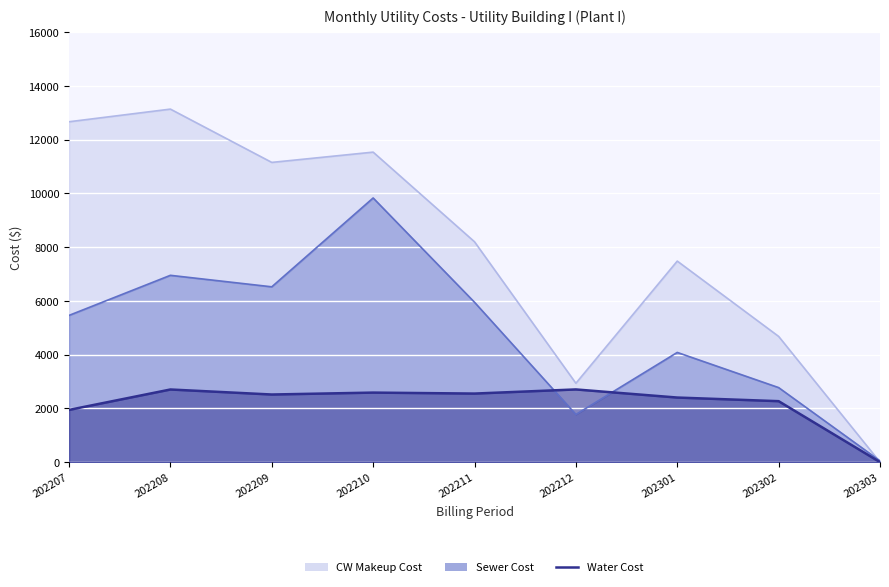

True or false: Water Cost and CW Makeup Cost cross at least once.

False